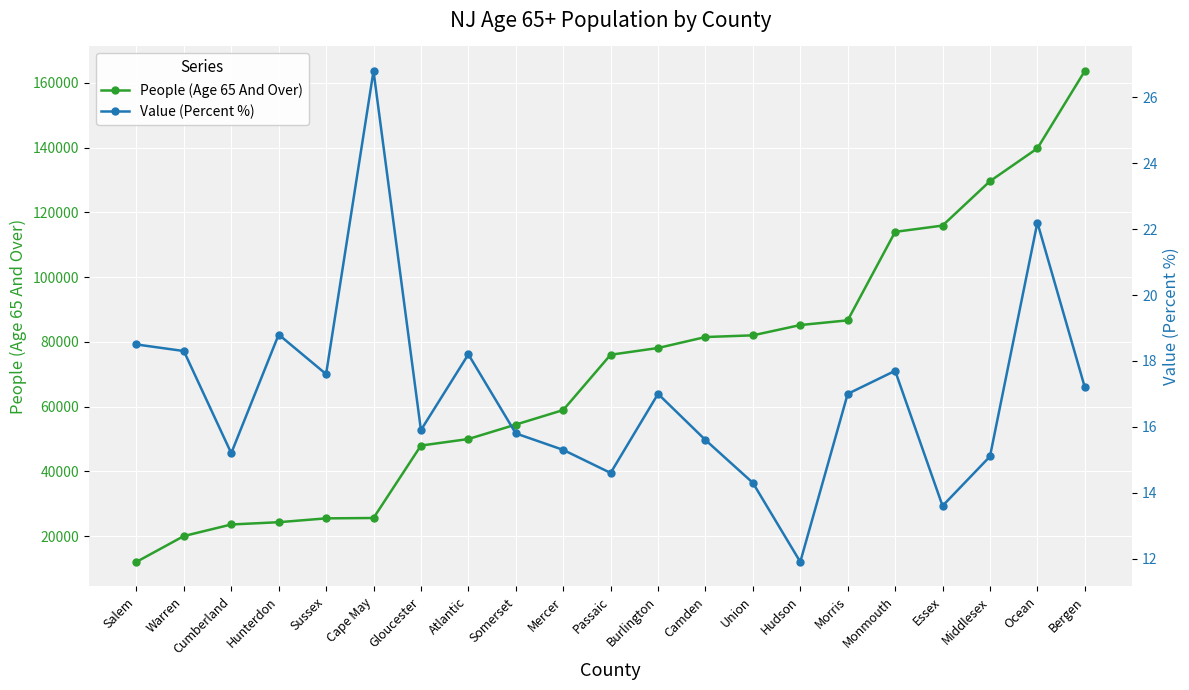

What is the average value of the Value (Percent %) series?

17.0